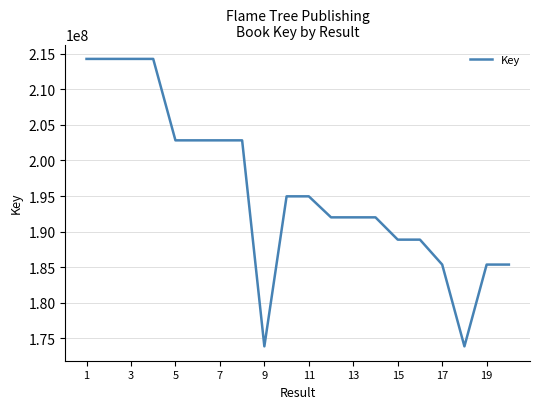

What is the difference between the maximum and minimum values?

40352730